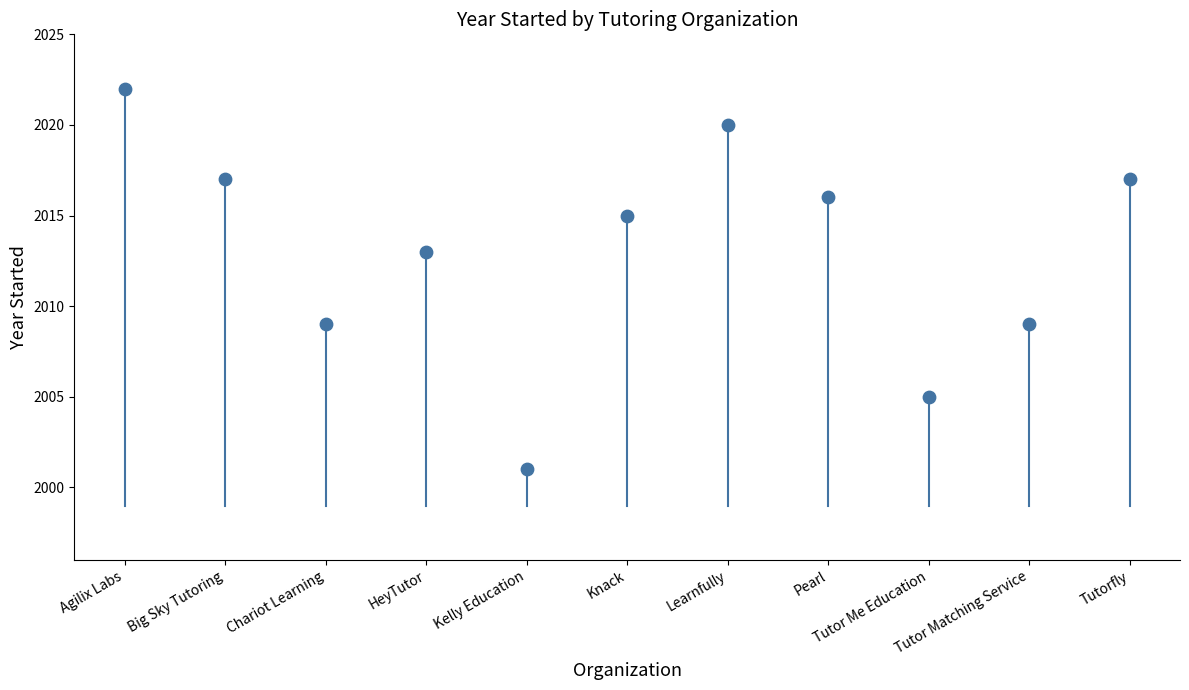

What is the average Y value?

2013